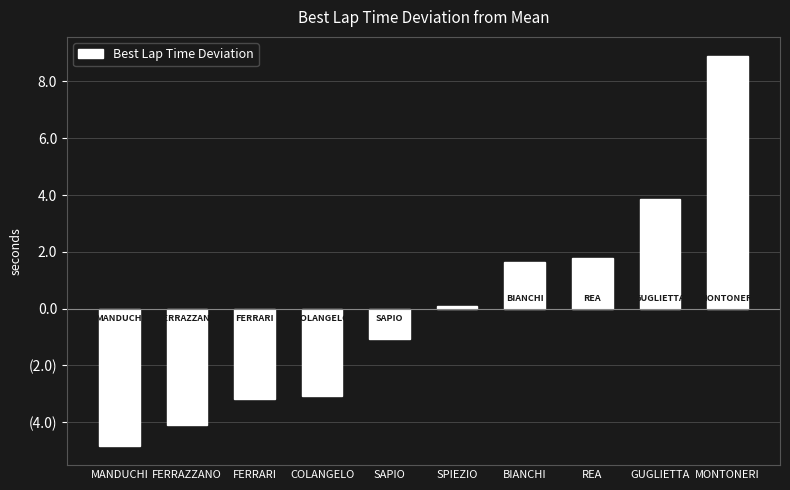

Reading left to right, list all the values displayed in this chart.

-4.8	-4.1	-3.2	-3.1	-1.1	0.1	1.6	1.8	3.9	8.9